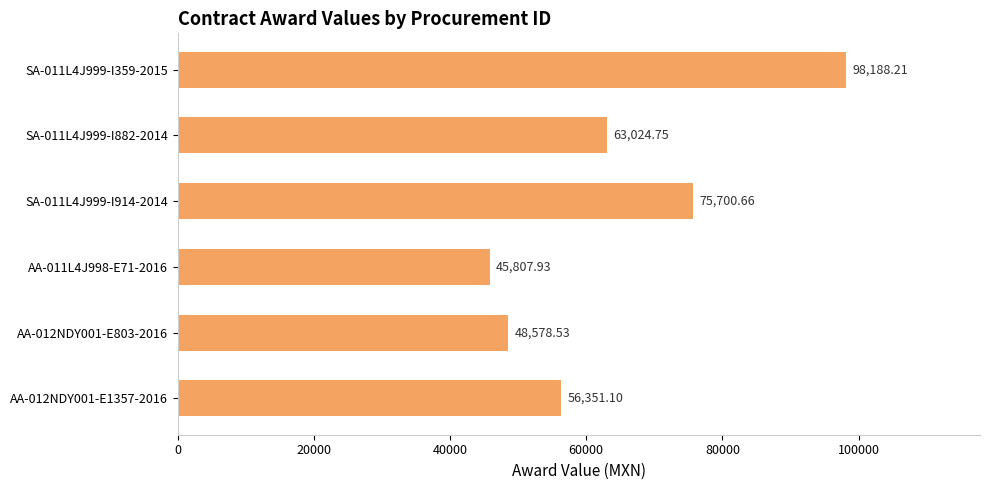

Does the chart contain stacked bars?

No